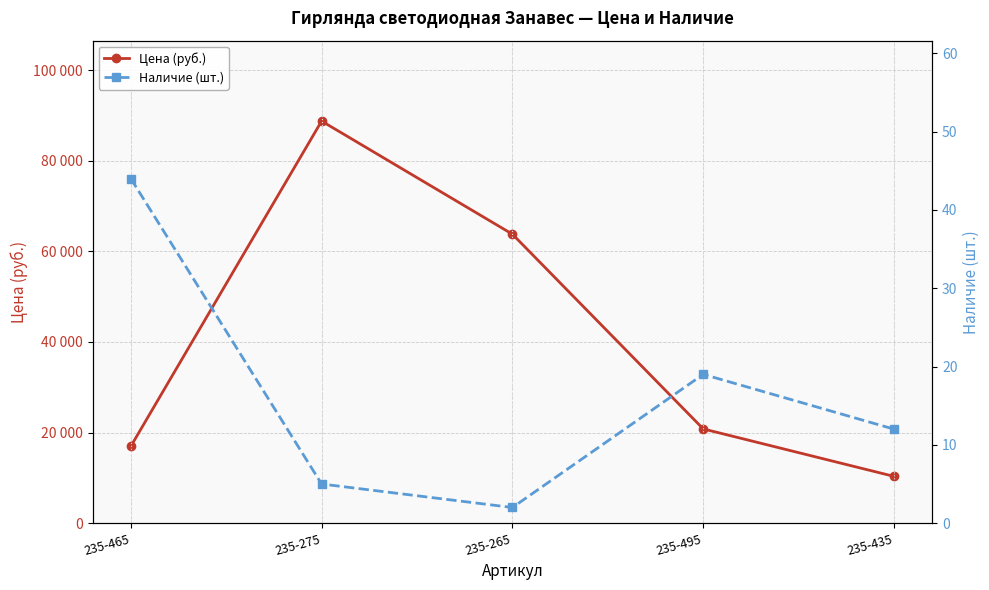

What position from the right is 235-435?

1